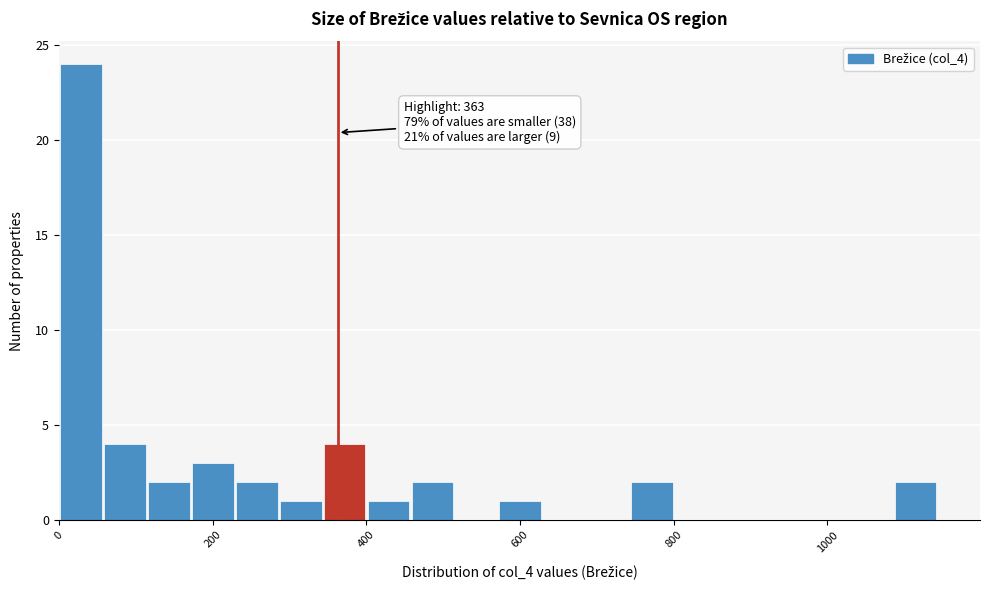

Read against the x-axis, roughly where is the centre of the tallest bar?

20